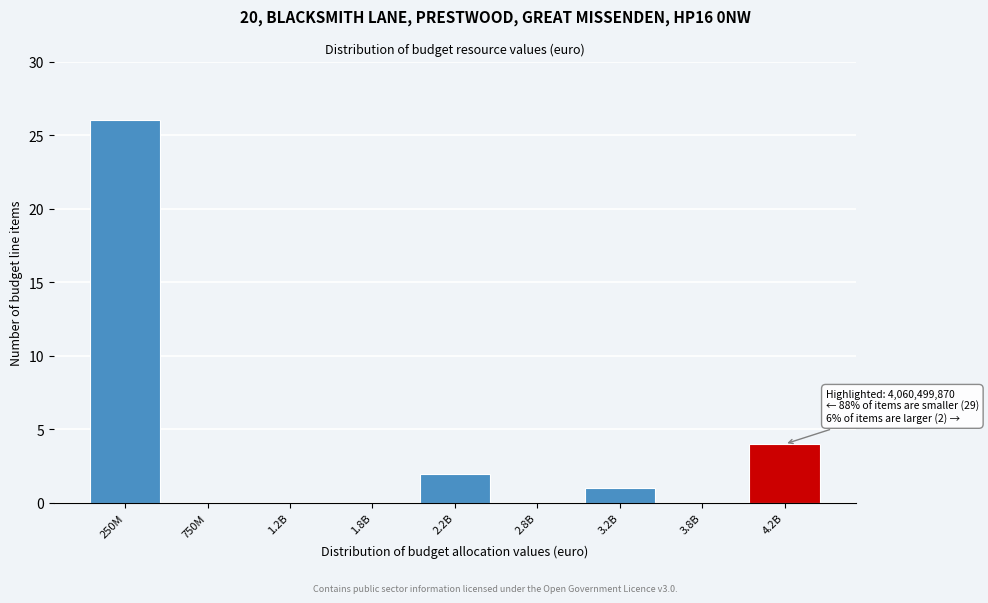

Reading left to right, transcribe all the data shown in this chart.

250M=26	750M=0	1.2B=0	1.8B=0	2.2B=2	2.8B=0	3.2B=1	3.8B=0	4.2B=4